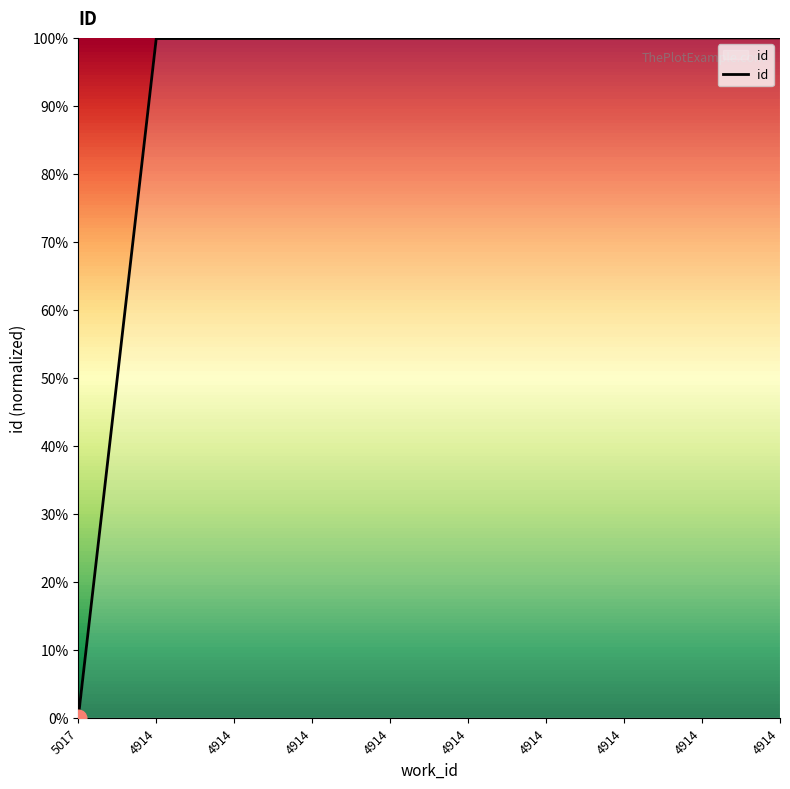

Does the chart display data point markers on the line(s)?

No